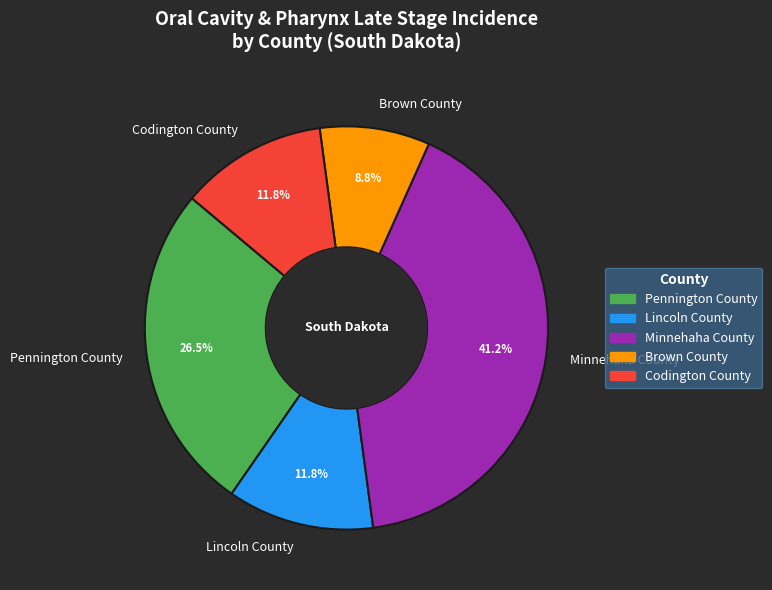

The Pennington County slice represents 39% of the pie. True or false?

False